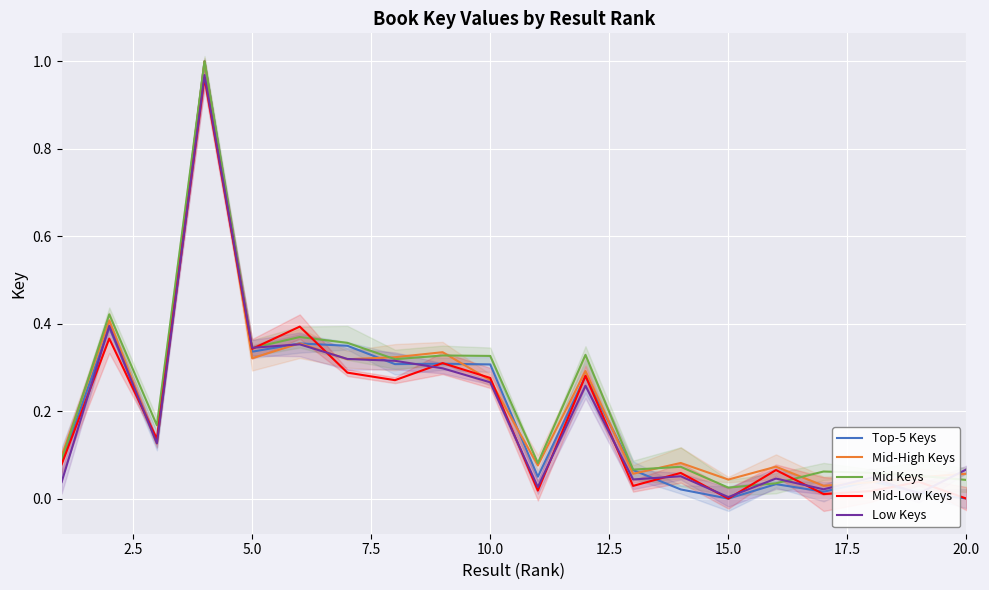

The Mid-Low Keys series shows 0.2 at 10.0. True or false?

False